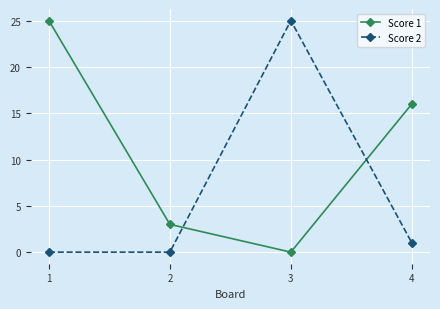

What is the spread (max minus min) of values at 4?

15